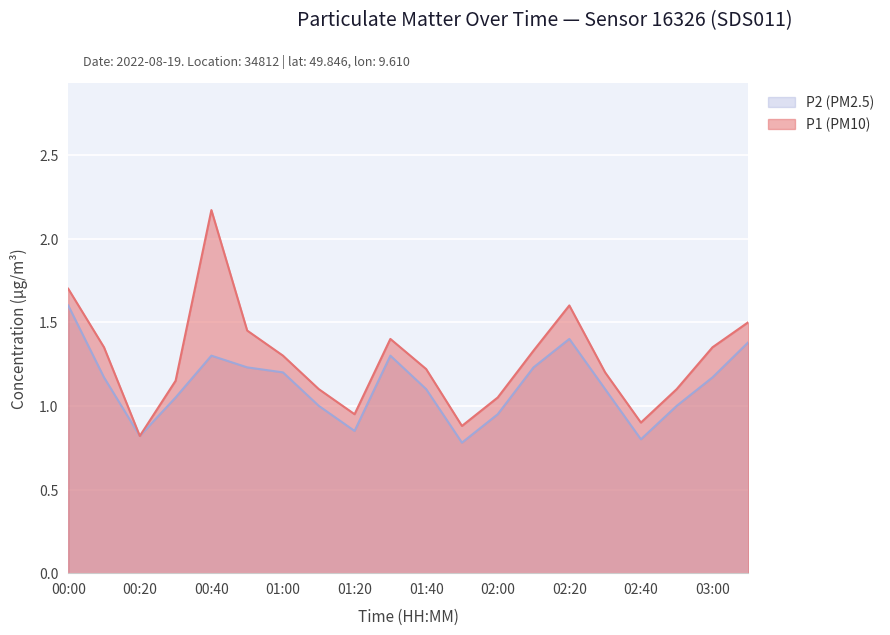

The P2 series shows 1.0 at 01:10. True or false?

True